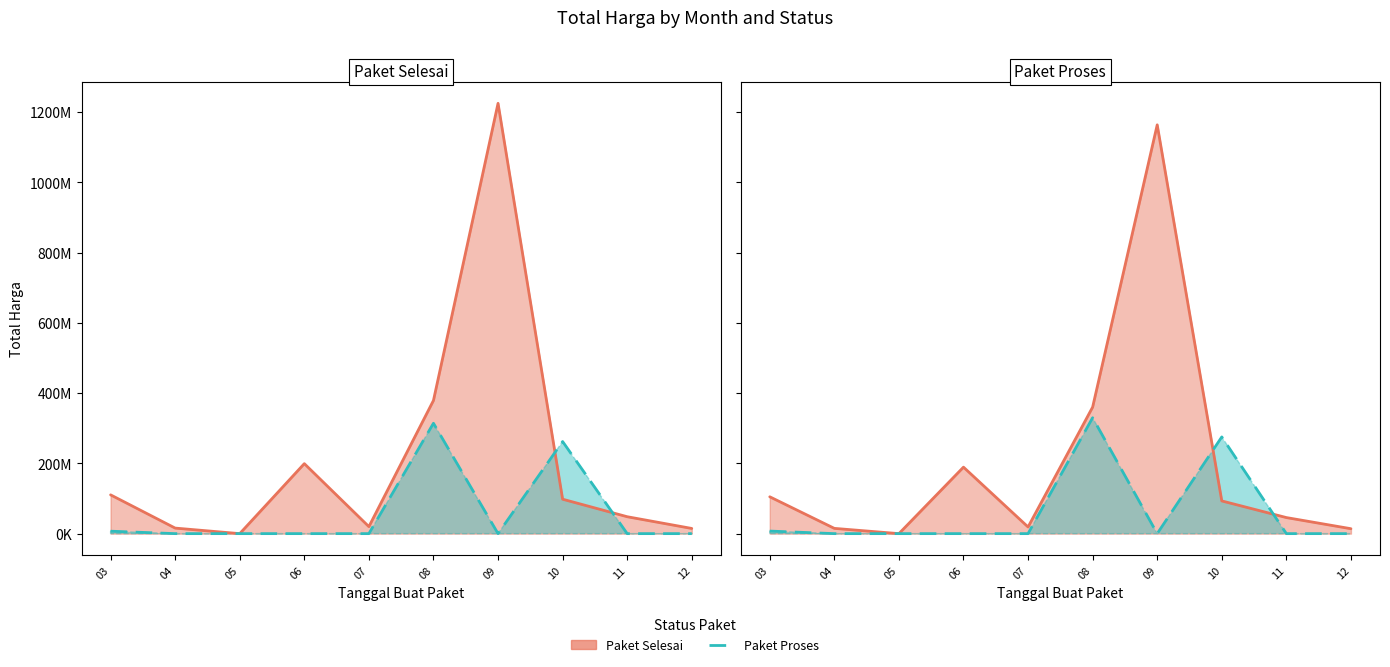

Between 06 and 03, which is larger?

06